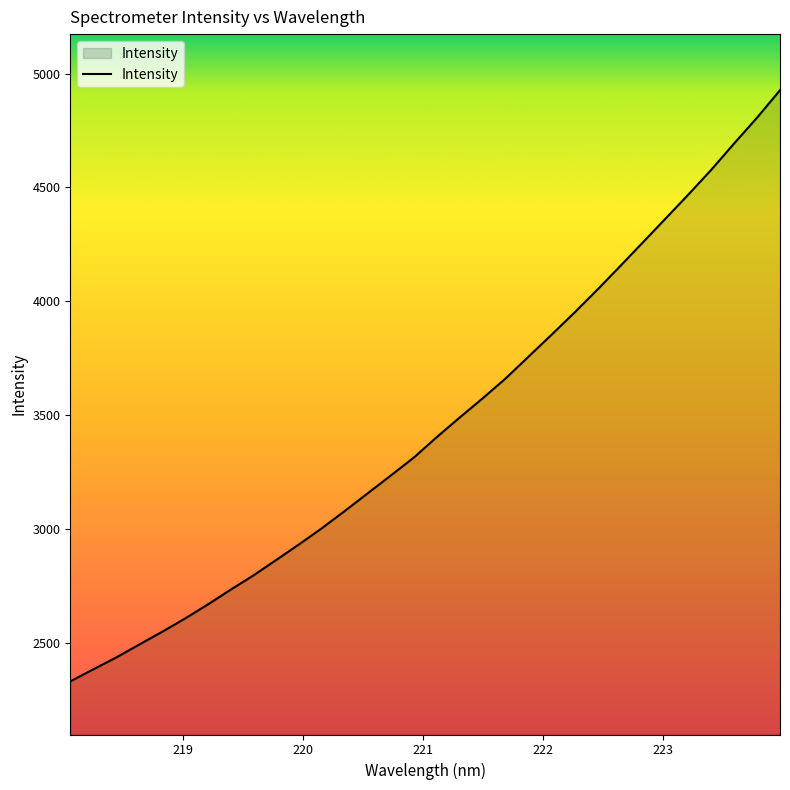

True or false: the data has more than 0 interior local peaks.

False